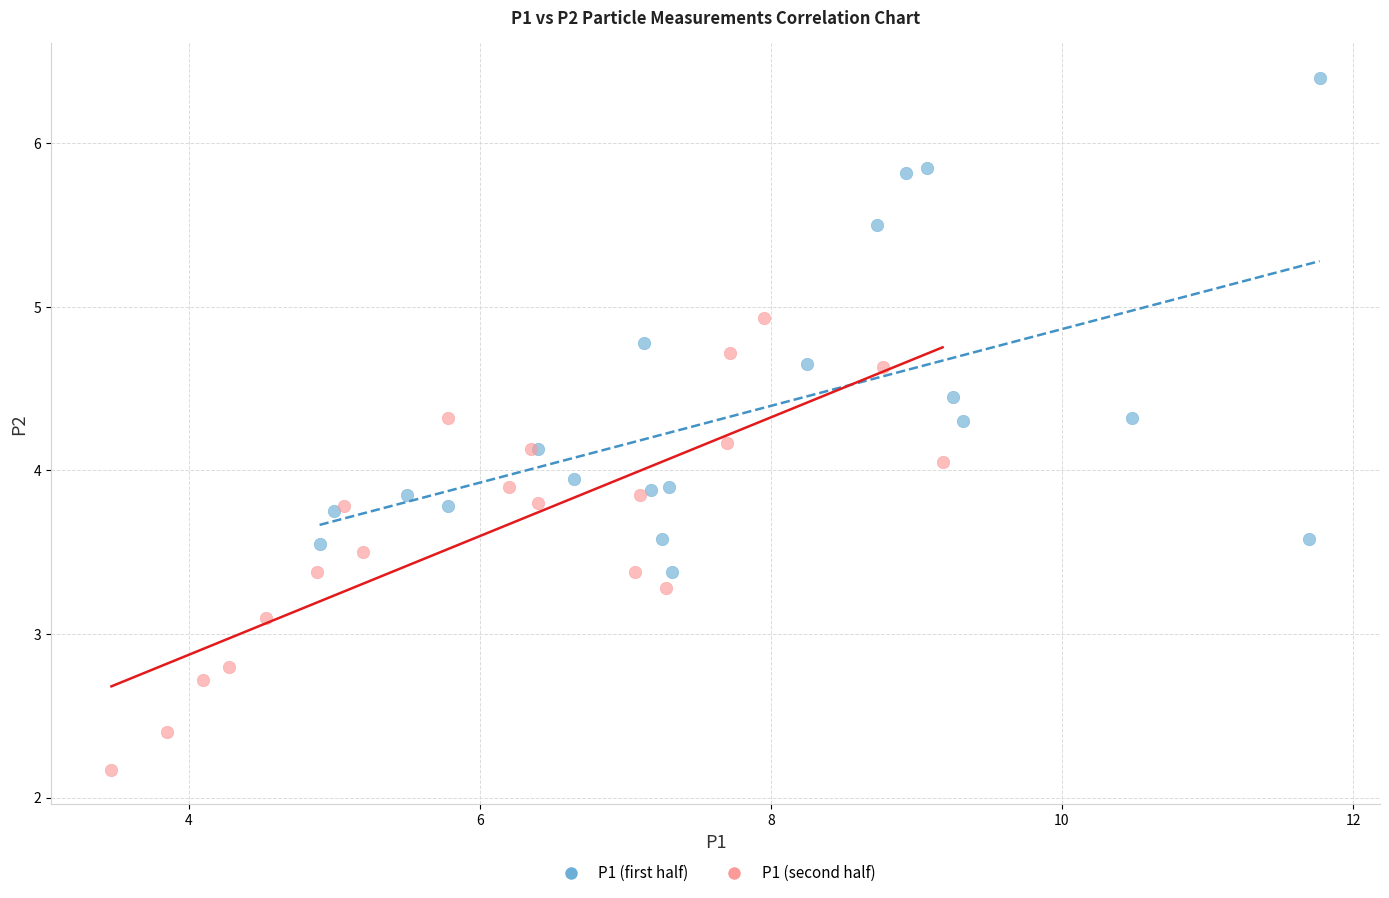

Which series has the largest Y range (max minus min)?

P1 (first half)